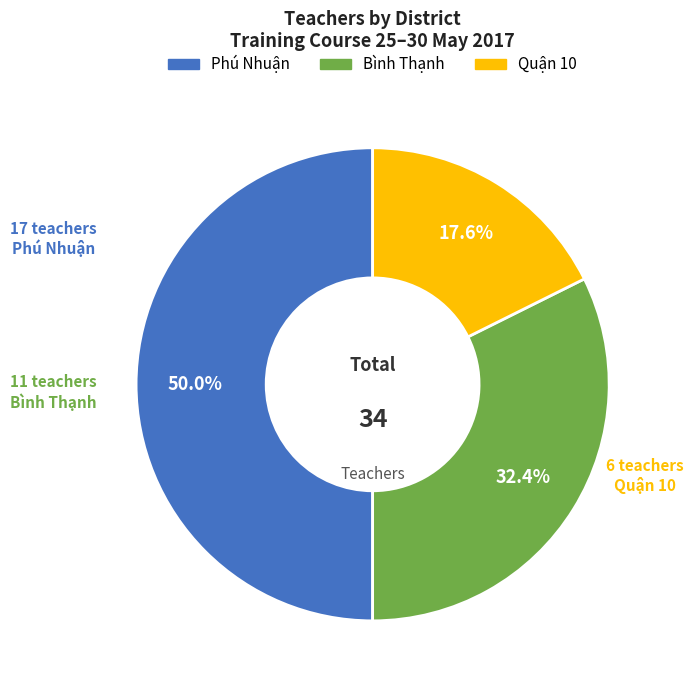

Between Phú Nhuận and Bình Thạnh, which is larger?

Phú Nhuận